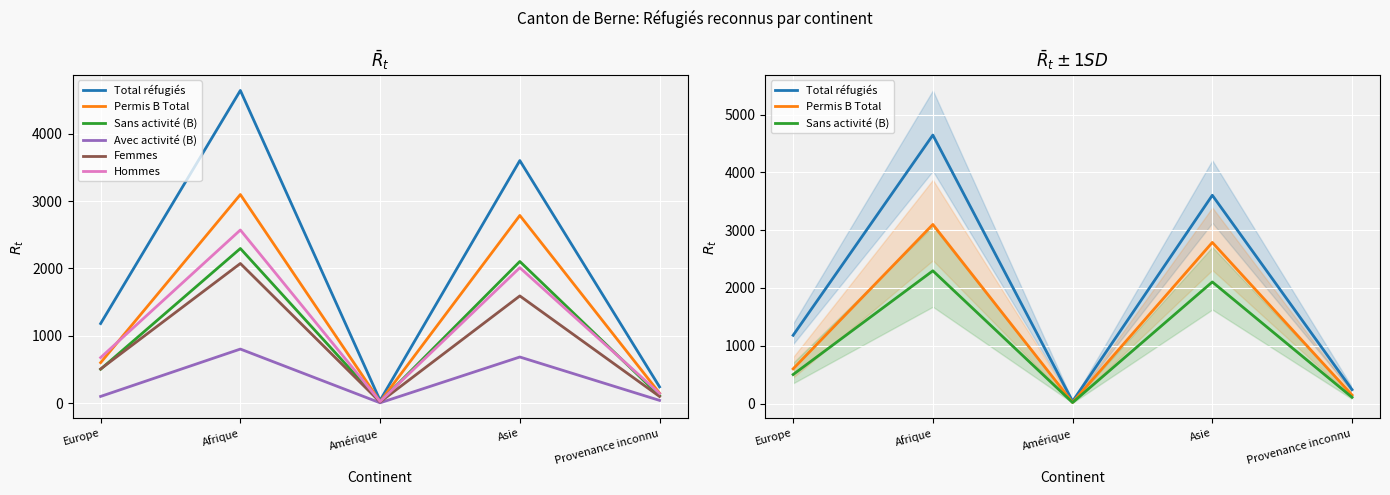

True or false: Permis B Total and Total réfugiés intersect in this chart.

False